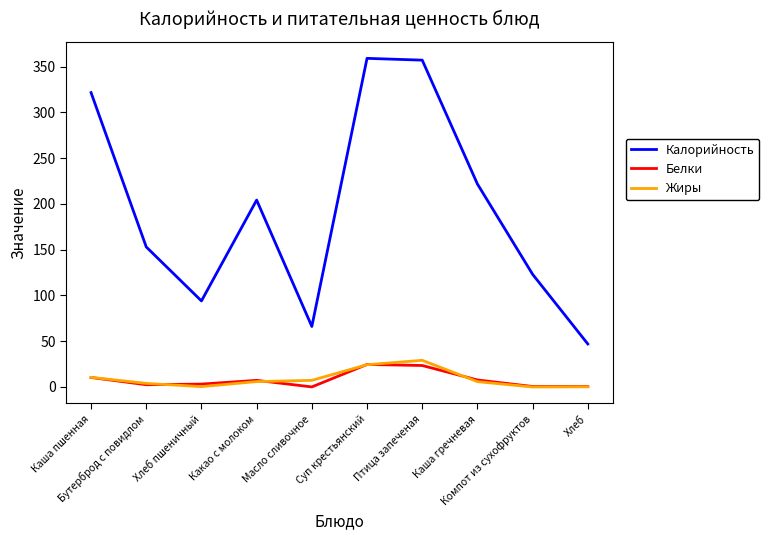

Which series has the largest range (max minus min)?

Калорийность